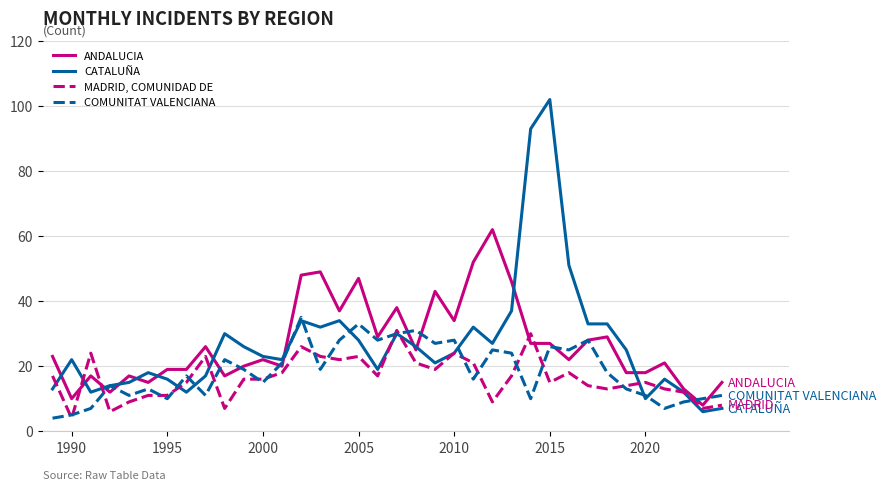

What is the smallest value displayed?

4